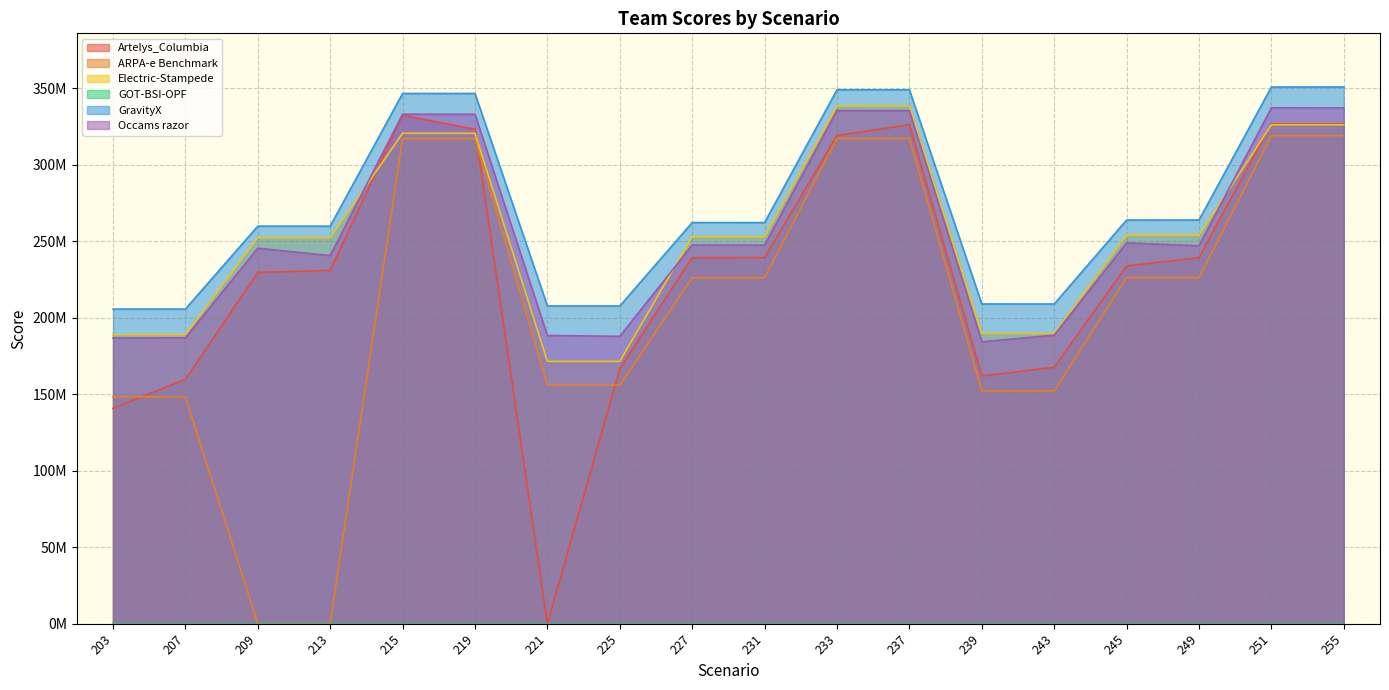

Is it true that GravityX equals 207662566.0 at 225?

True